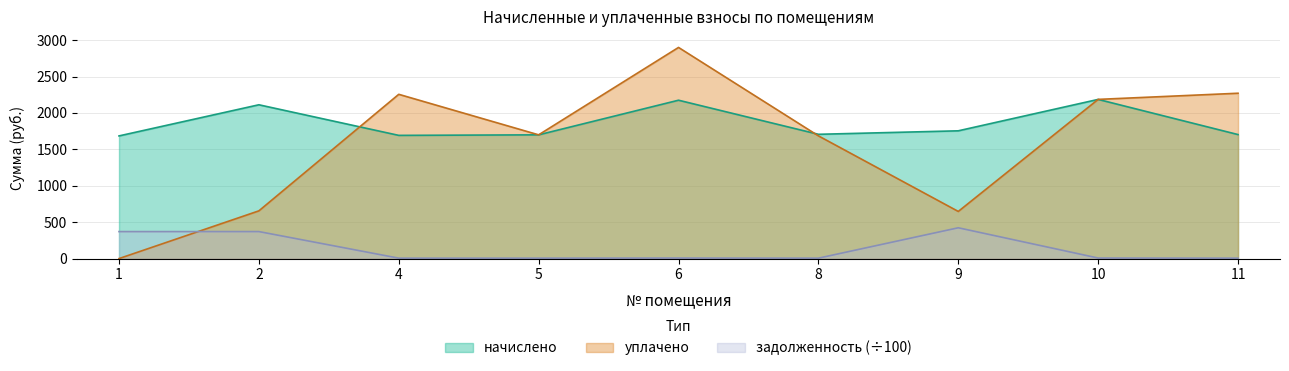

At which category does the chart reach its minimum across all series?

1